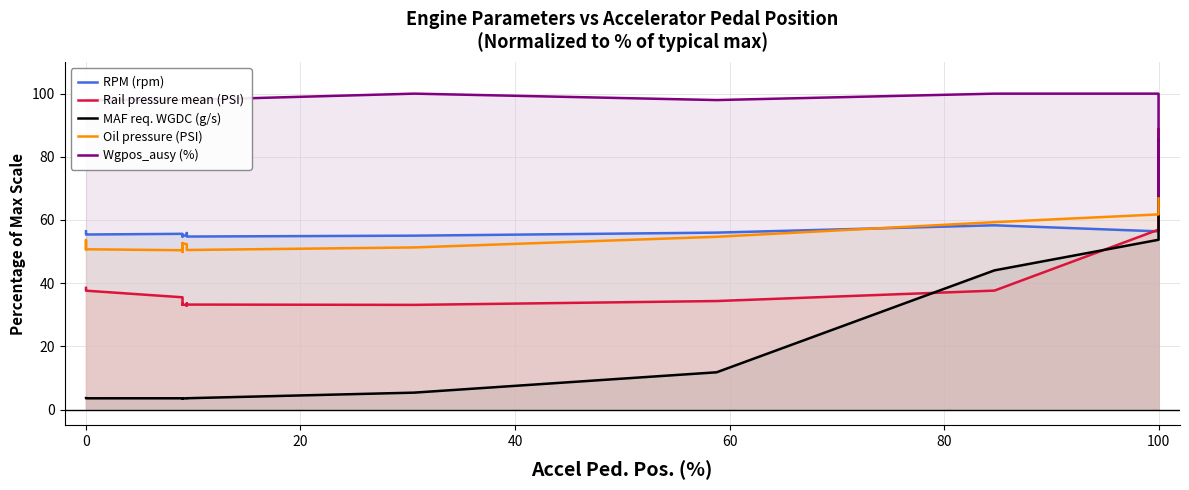

True or false: Wgpos_ausy (%) has more than 1 interior local peaks.

True